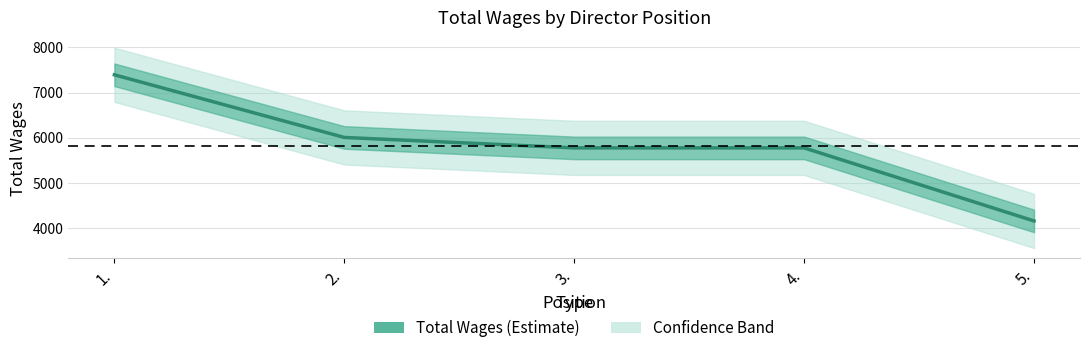

Count the number of data series in this chart.

1